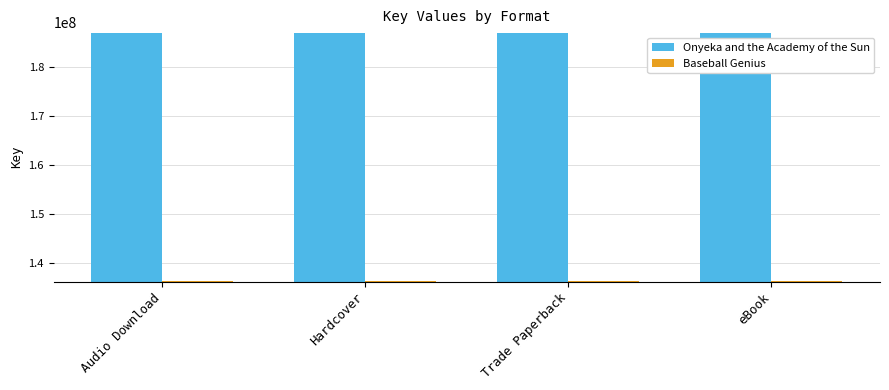

Is it true that Onyeka and the Academy of the Sun equals 186850969 at Audio Download?

True